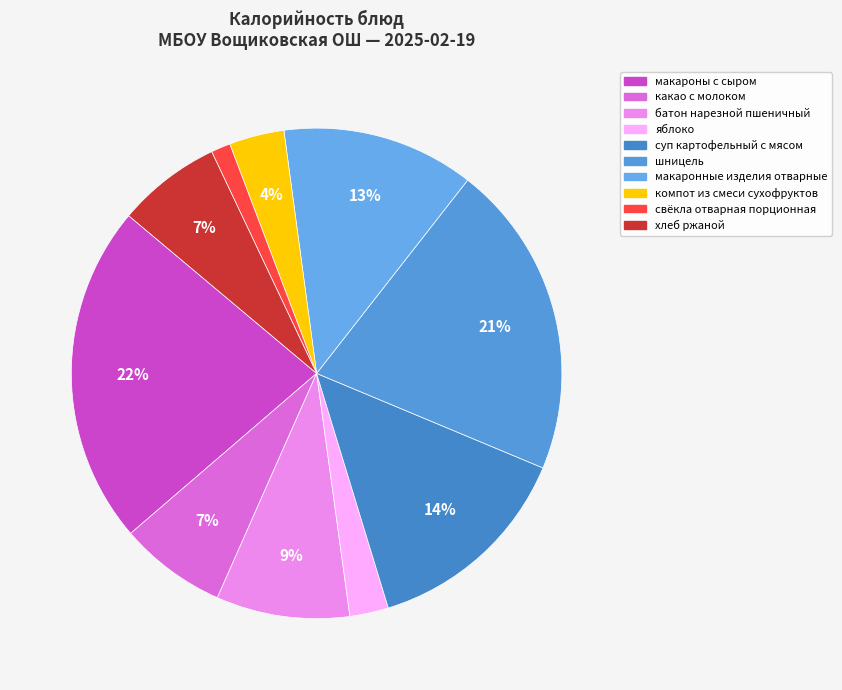

Rank the categories by value from lowest to highest.

свёкла отварная порционная, яблоко, компот из смеси сухофруктов, хлеб ржаной, какао с молоком, батон нарезной пшеничный, макаронные изделия отварные, суп картофельный с мясом, шницель, макароны с сыром